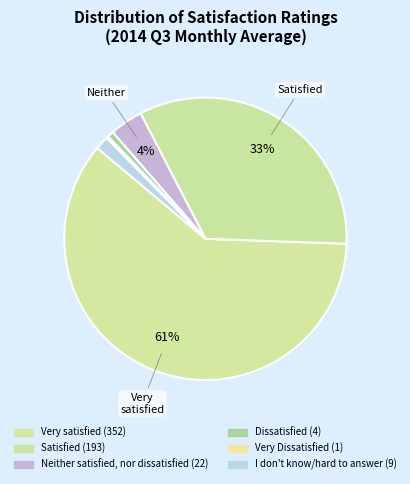

Which slice is the smallest?

Very Dissatisfied